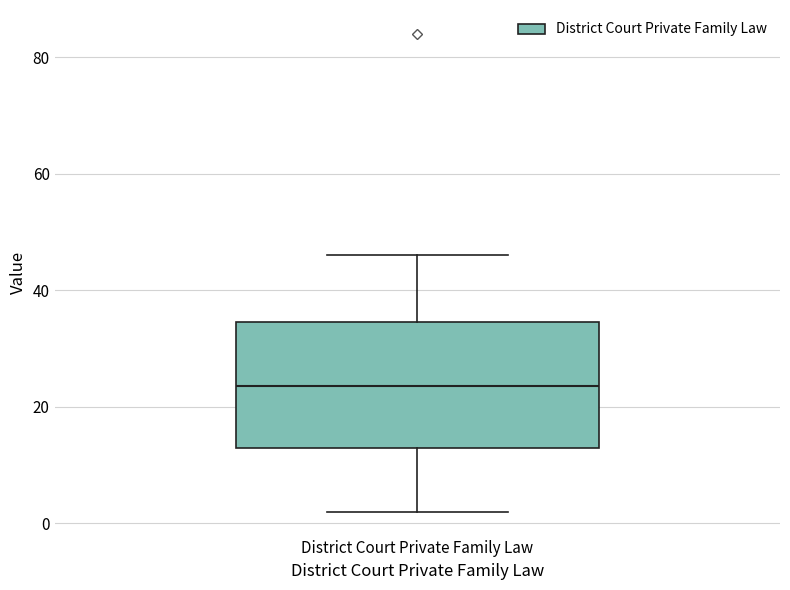

Read this box plot against the y-axis: the position of the median line, the range covered by the box, and the ends of both whiskers. The values are not printed on the chart, so give them approximately, as read against the axis.

median 24, box 14 to 34, whiskers 2 to 46